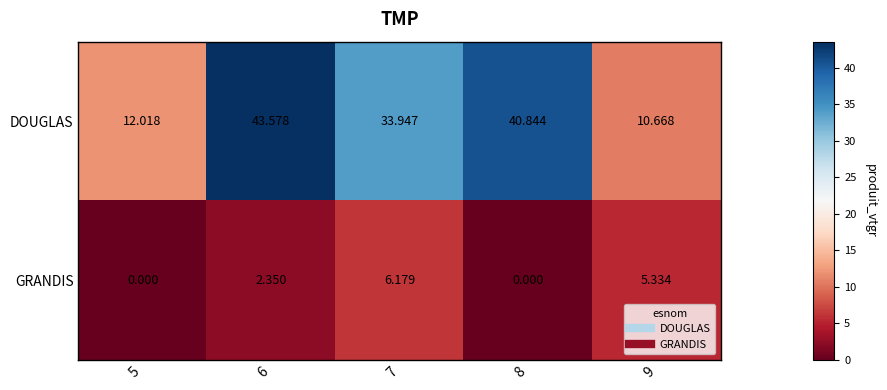

What is the difference between the highest and lowest values at 8?

40.8